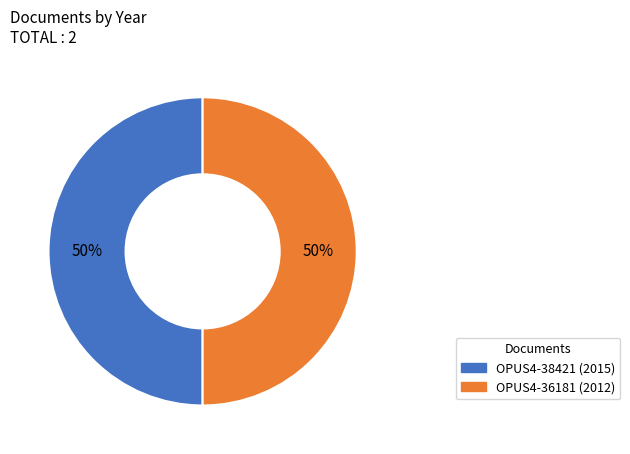

What is the ratio of the value at OPUS4-36181 to the value at OPUS4-38421?

1.0